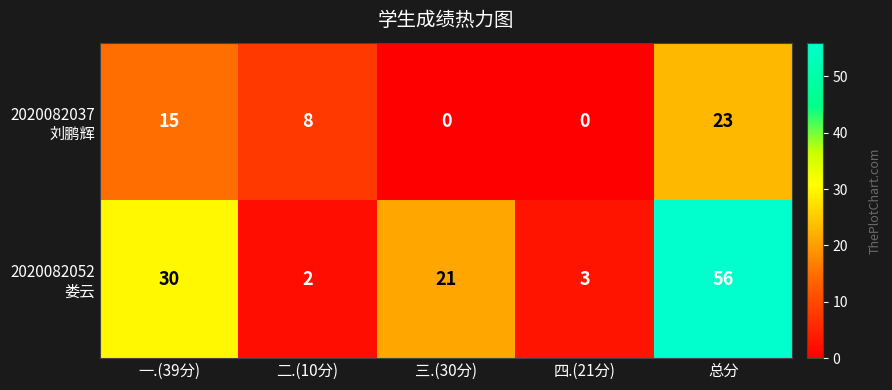

What is the maximum value shown in the chart?

56